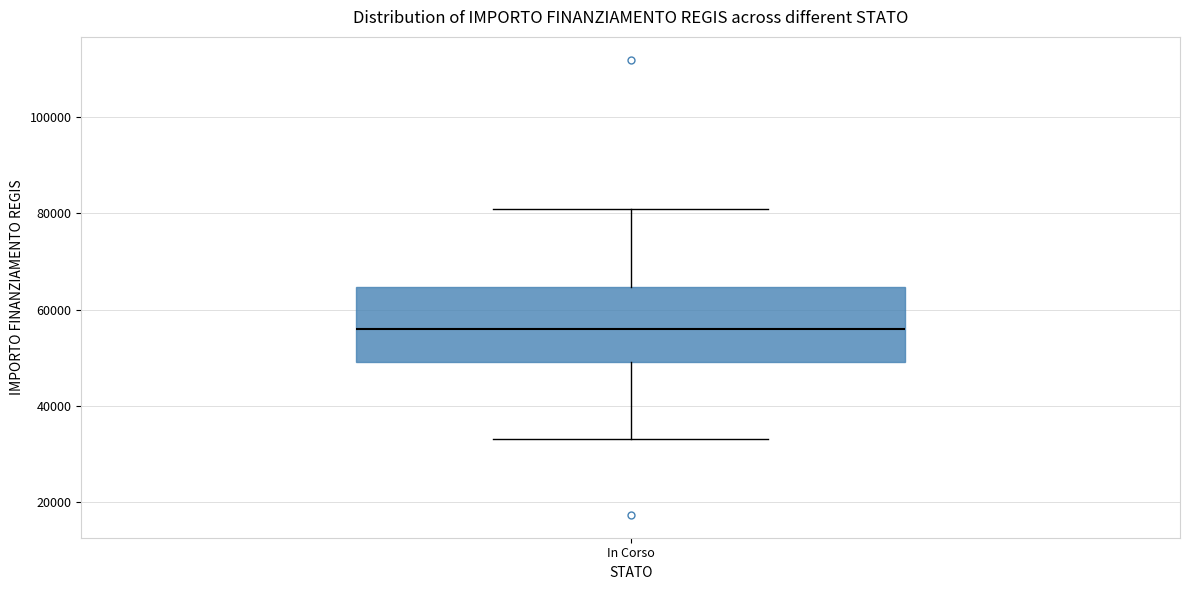

Where is the upper edge of the box for In Corso on the y-axis? The values are not printed on the chart, so give them approximately, as read against the axis.

64000